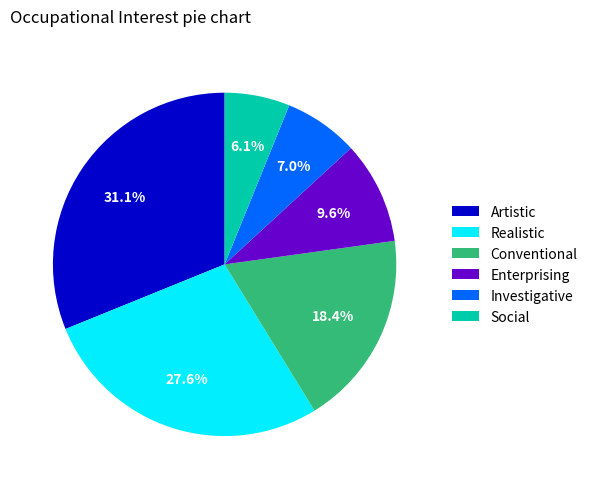

Which slice is the smallest?

Social